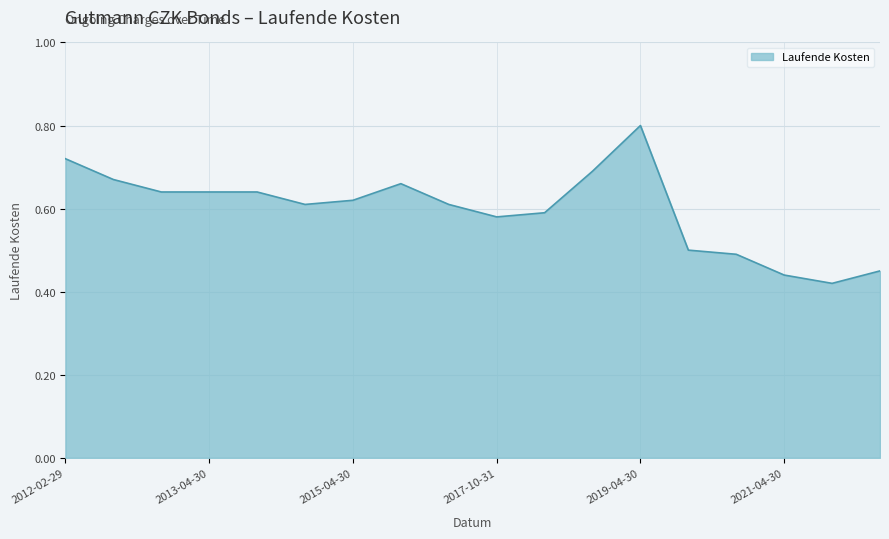

What is the maximum value shown in the chart?

0.8